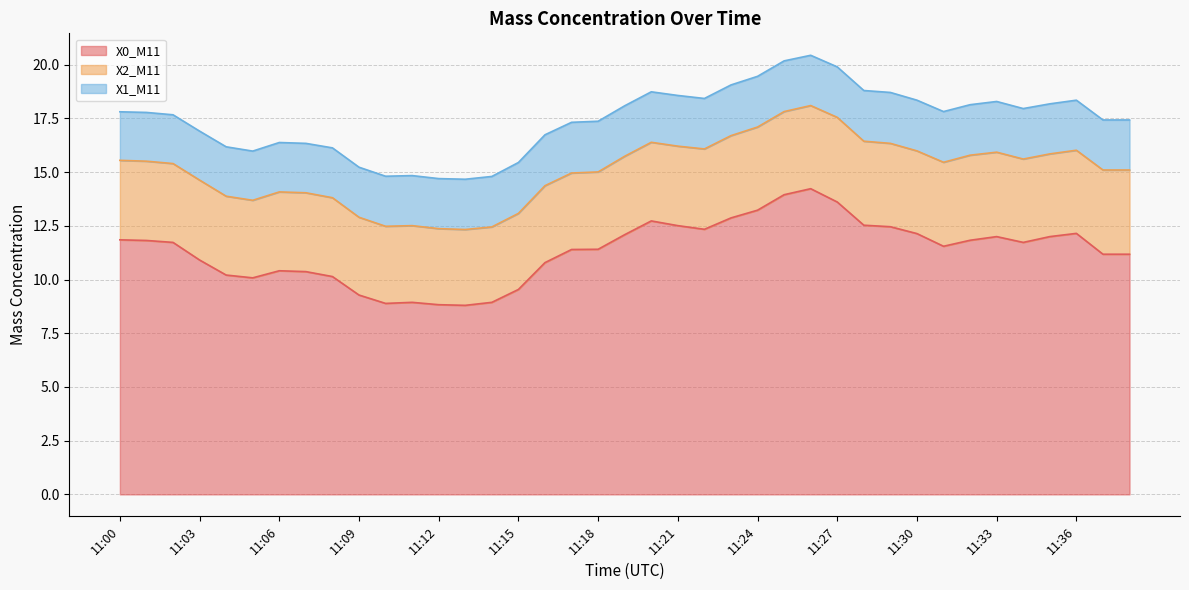

Which series has the widest spread of values?

X0_M11